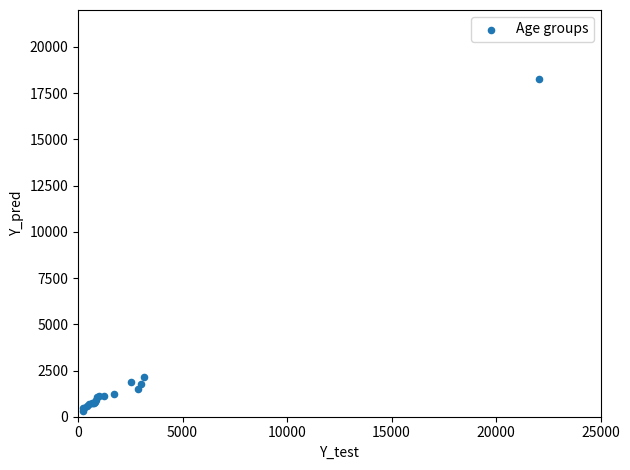

What Y value in the scatter plot is closest to 9295?

2140